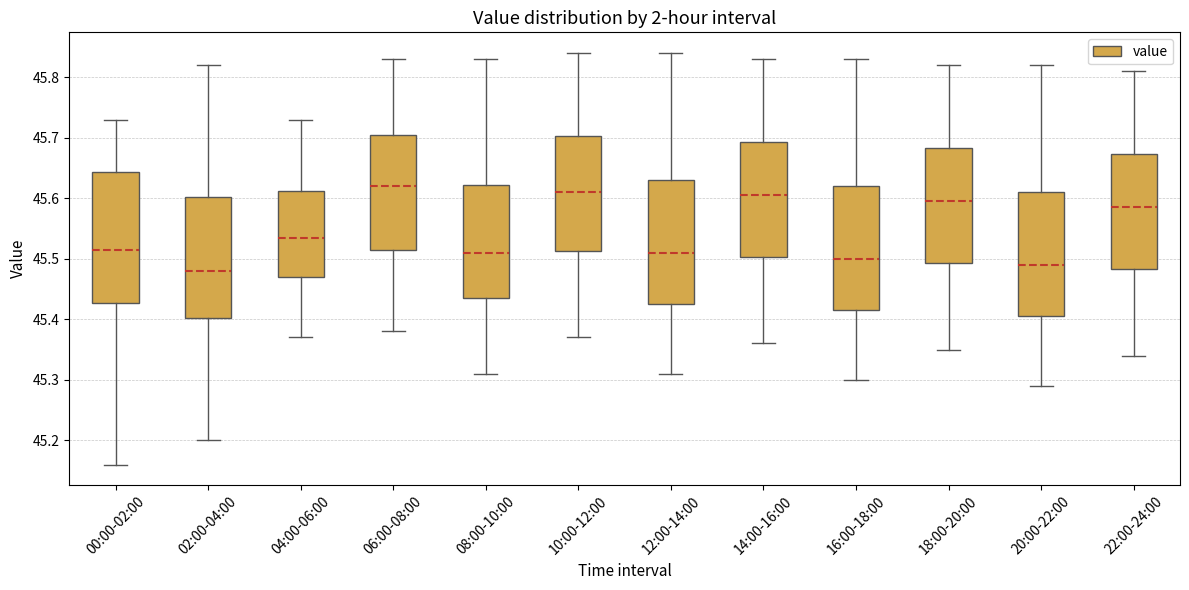

Reading left to right, read every box against the y-axis: the position of its median line, the range the box covers, and the ends of its whiskers. The values are not printed on the chart, so give them approximately, as read against the axis.

00:00-02:00: median 45.52, box 45.43 to 45.64, whiskers 45.16 to 45.73
02:00-04:00: median 45.48, box 45.40 to 45.60, whiskers 45.20 to 45.82
04:00-06:00: median 45.54, box 45.47 to 45.61, whiskers 45.37 to 45.73
06:00-08:00: median 45.62, box 45.52 to 45.71, whiskers 45.38 to 45.83
08:00-10:00: median 45.51, box 45.44 to 45.62, whiskers 45.31 to 45.83
10:00-12:00: median 45.61, box 45.51 to 45.70, whiskers 45.37 to 45.84
12:00-14:00: median 45.51, box 45.43 to 45.63, whiskers 45.31 to 45.84
14:00-16:00: median 45.61, box 45.50 to 45.69, whiskers 45.36 to 45.83
16:00-18:00: median 45.50, box 45.42 to 45.62, whiskers 45.30 to 45.83
18:00-20:00: median 45.60, box 45.49 to 45.68, whiskers 45.35 to 45.82
20:00-22:00: median 45.49, box 45.41 to 45.61, whiskers 45.29 to 45.82
22:00-24:00: median 45.59, box 45.48 to 45.67, whiskers 45.34 to 45.81